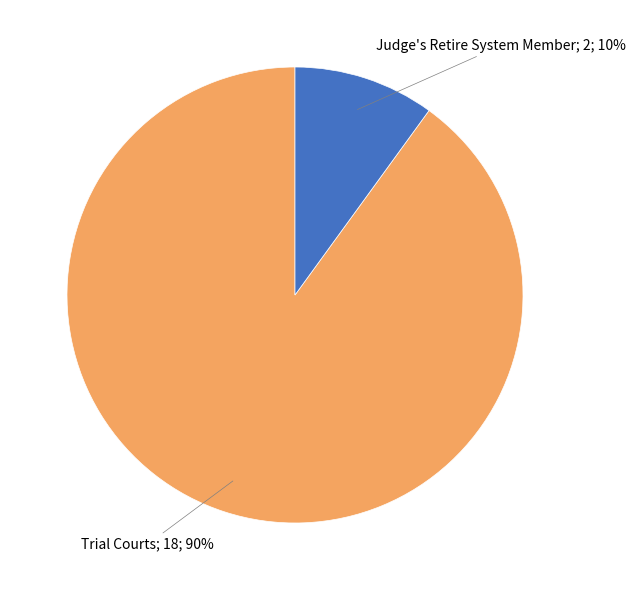

To the nearest percent, what is the average slice percentage?

50%